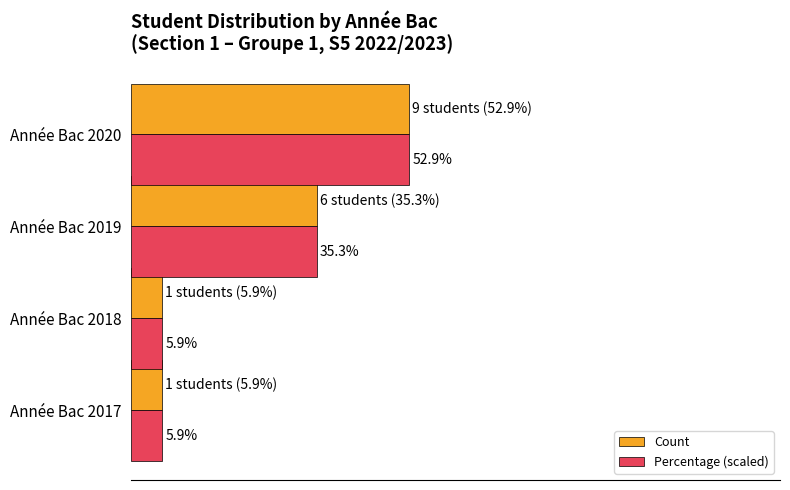

What are all the series names shown in the legend?

Count, Percentage (scaled)